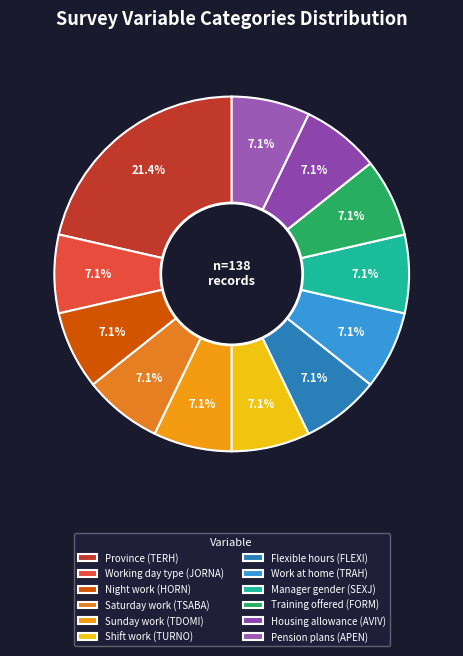

Does any single category account for the majority?

No